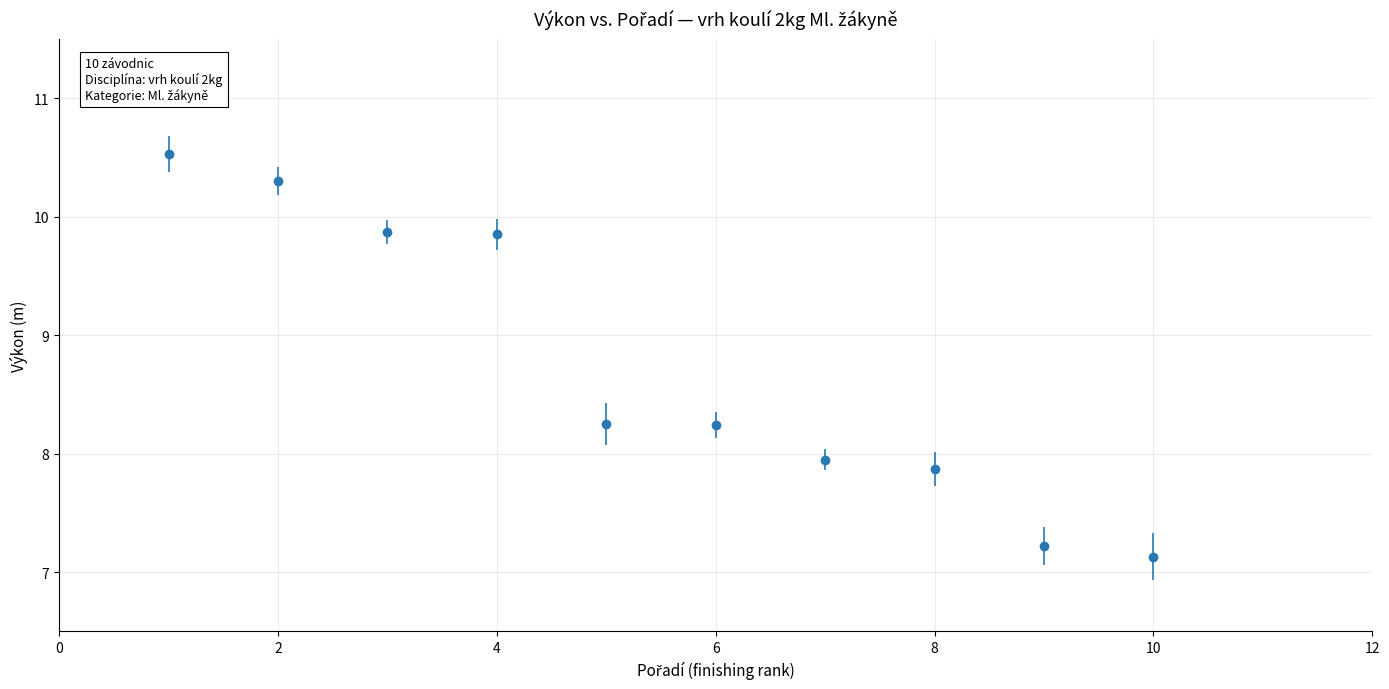

What is the maximum value shown in the chart?

10.5